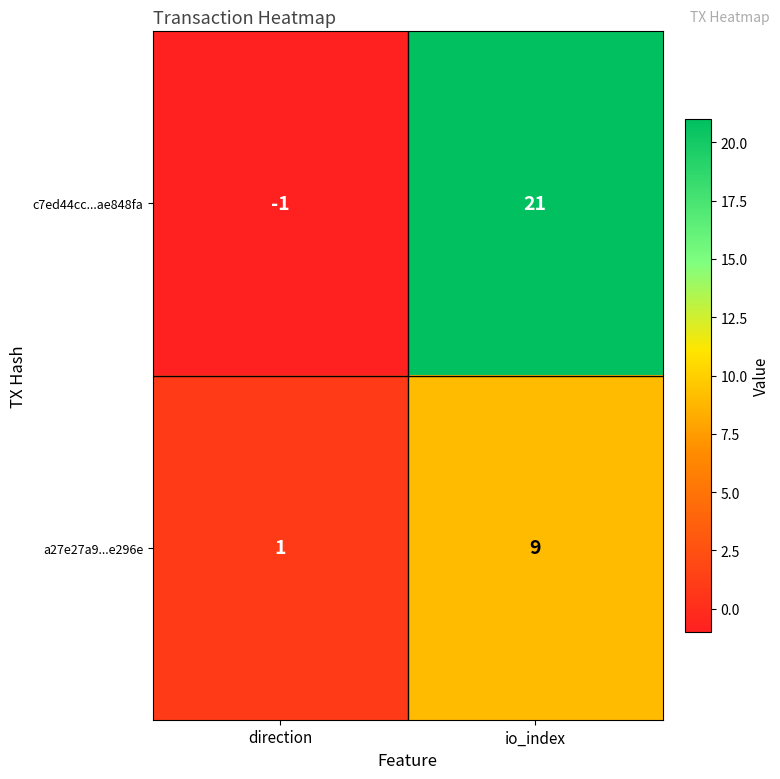

List the series in order of their peak value, lowest first.

a27e27a9...e296e, c7ed44cc...ae848fa